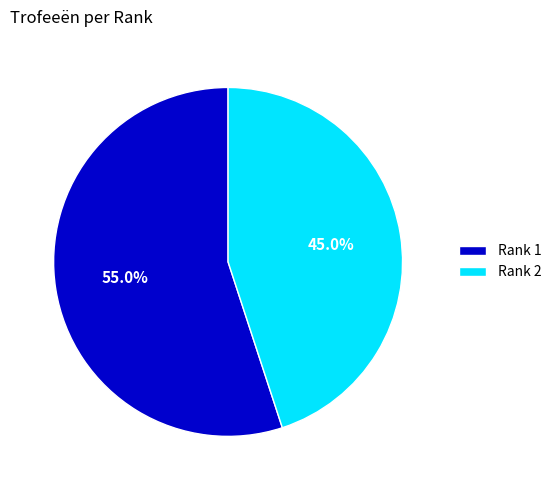

How many slices are in this pie chart?

2